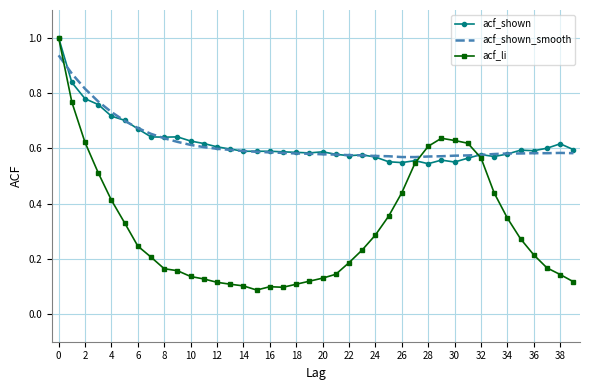

What is the highest value of the acf_shown series?

1.0